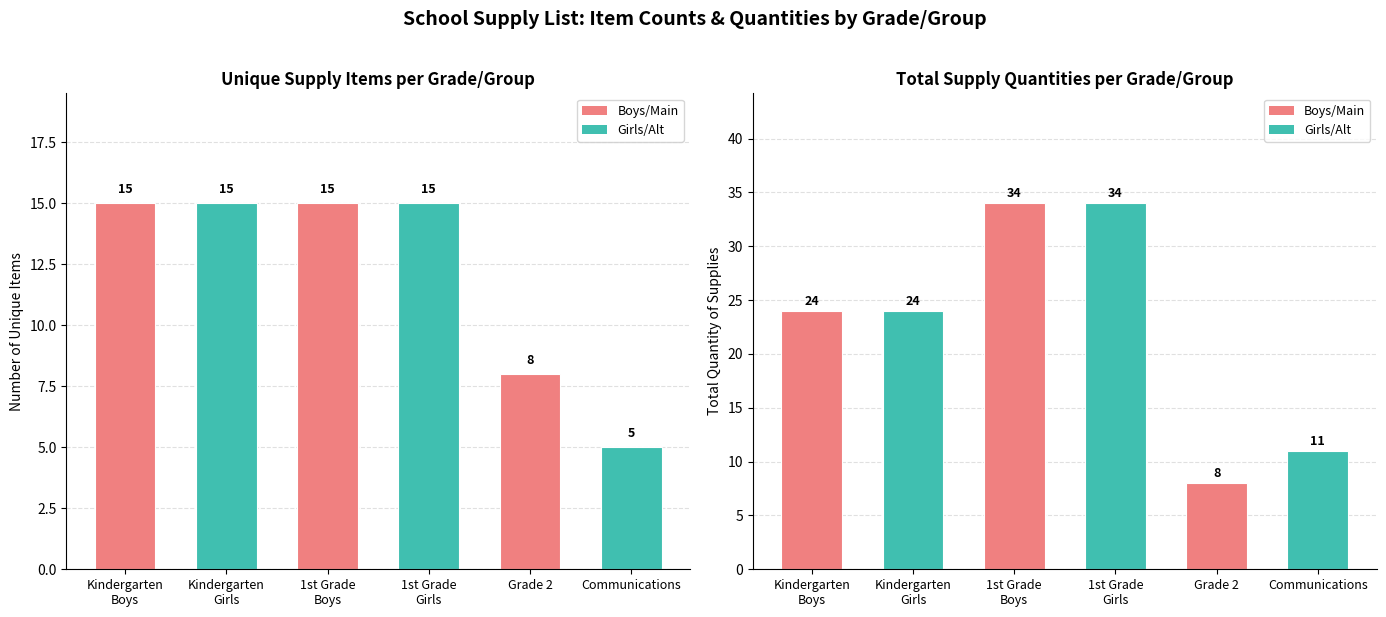

List the series in order of their overall mean, highest first.

Total Items (Boys/Main), Total Items (Girls/Alt)